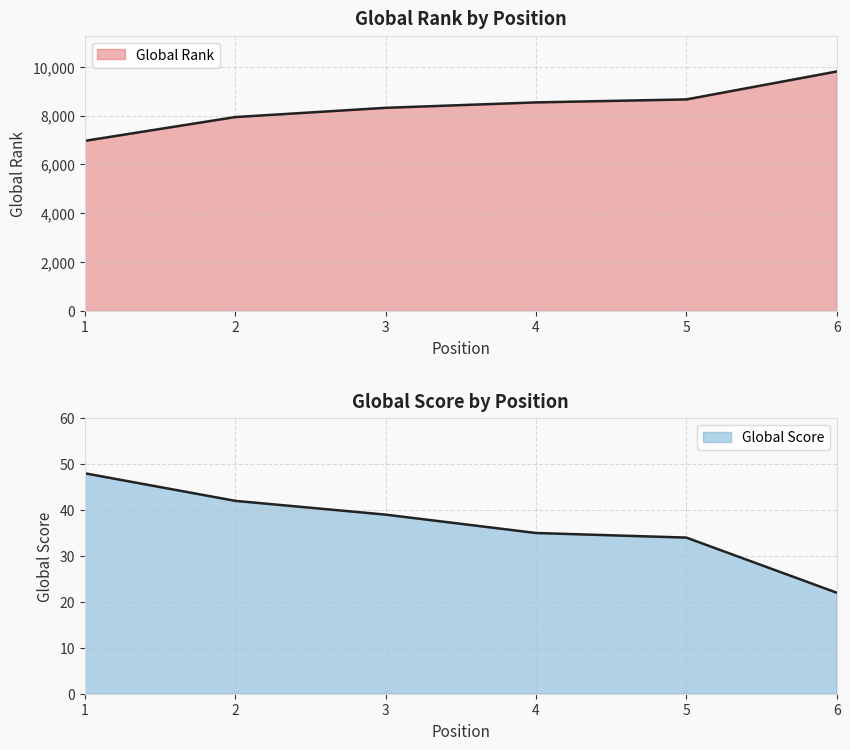

Is it true that Global Rank equals 3628 at 1?

False